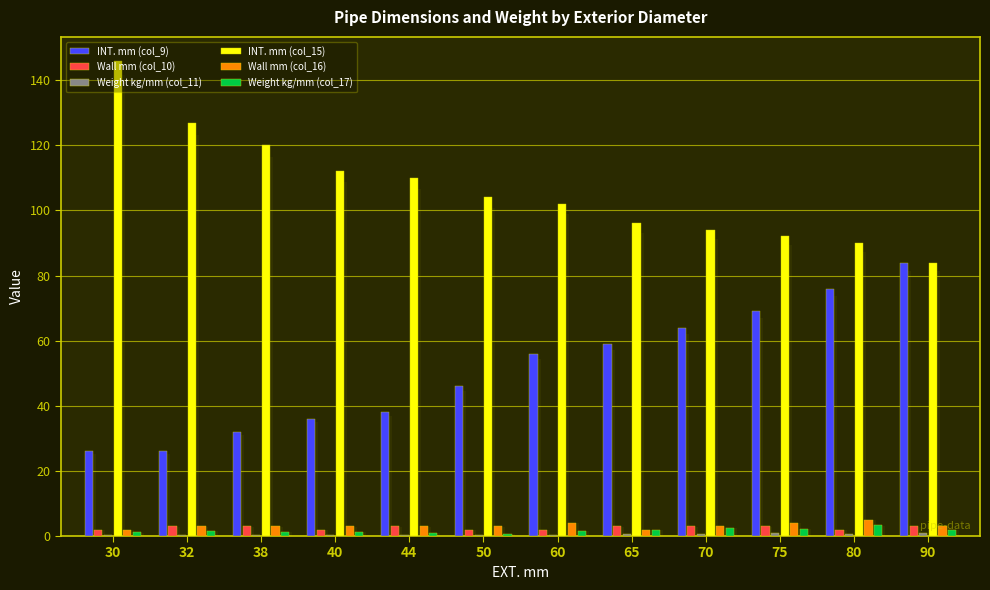

At which category is the sum across all series the highest?

30